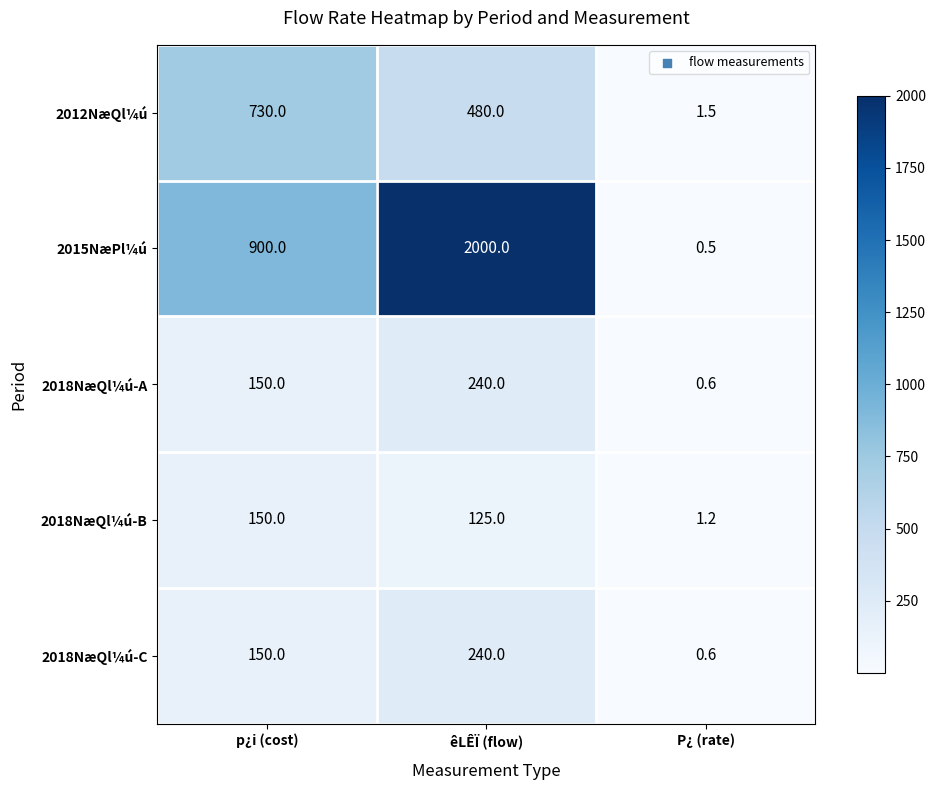

Which series has the largest total across all categories?

2015NæPl¼ú